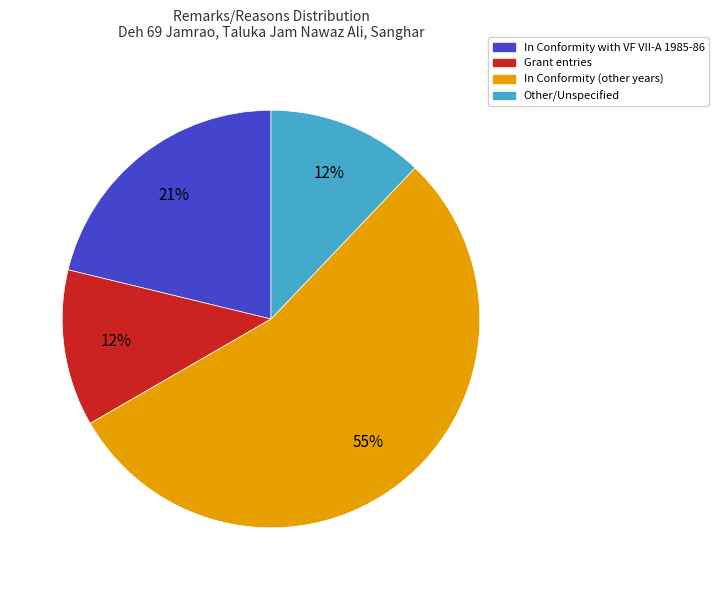

To the nearest percent, what percentage of the pie is Other/Unspecified?

12%